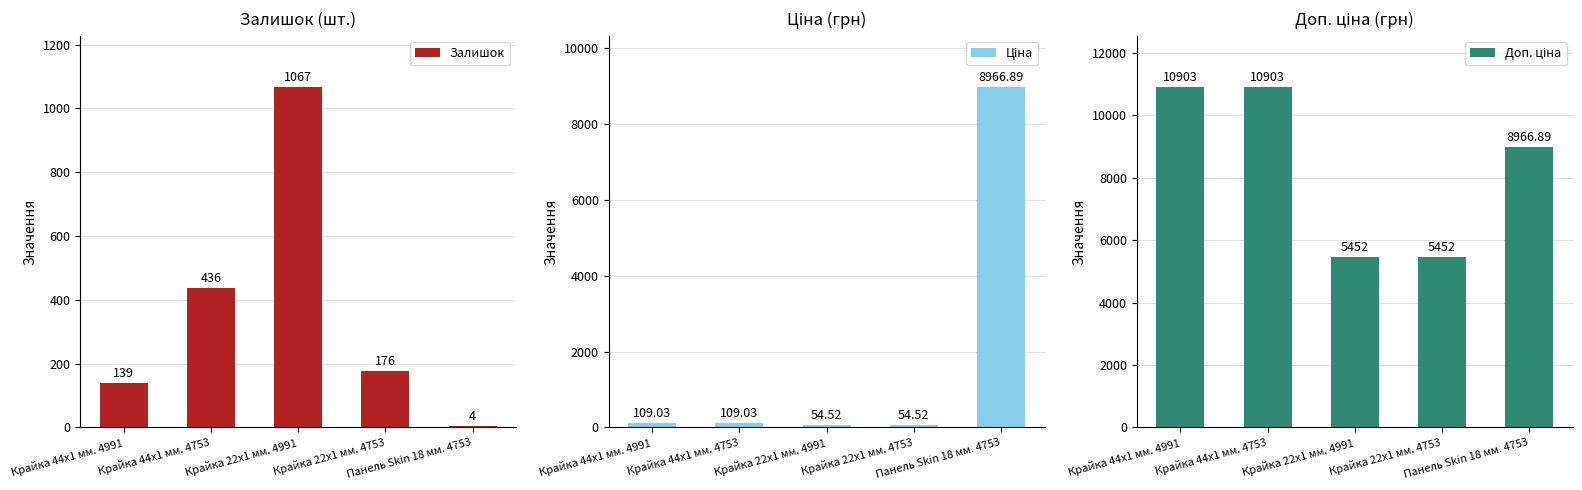

What are all the series names shown in the legend?

Залишок, Ціна, Доп. ціна